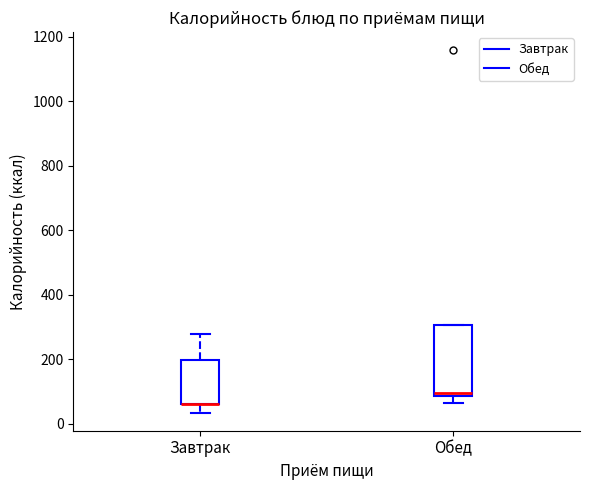

Where does the lower whisker of the box for Обед end on the y-axis? The values are not printed on the chart, so give them approximately, as read against the axis.

60